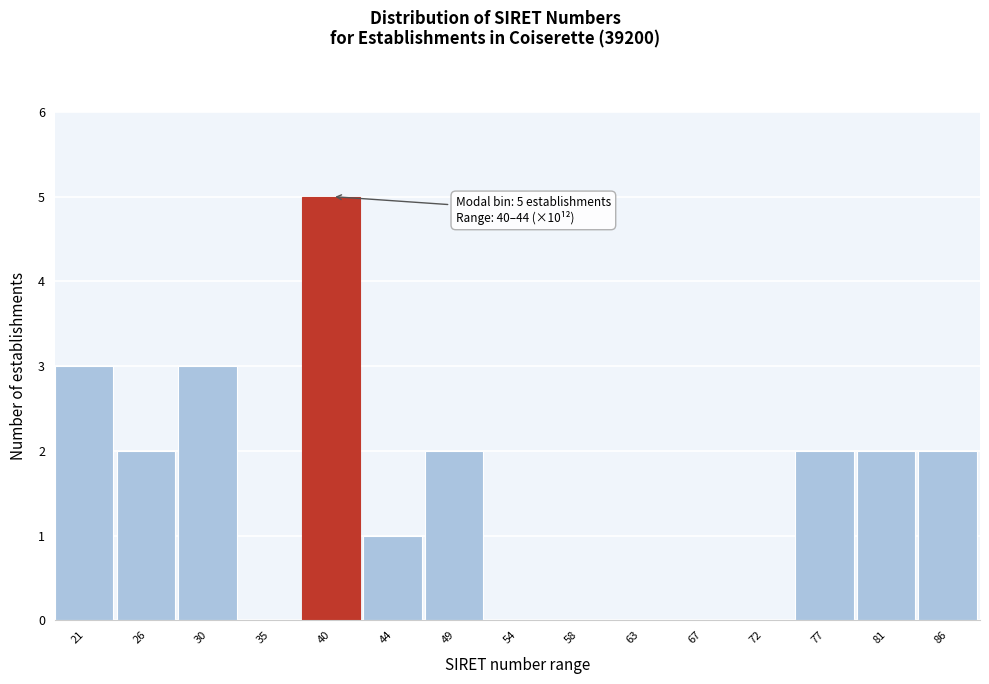

Reading left to right, what are all the values shown in this chart?

21=3	26=2	30=3	35=0	40=5	44=1	49=2	54=0	58=0	63=0	67=0	72=0	77=2	81=2	86=2